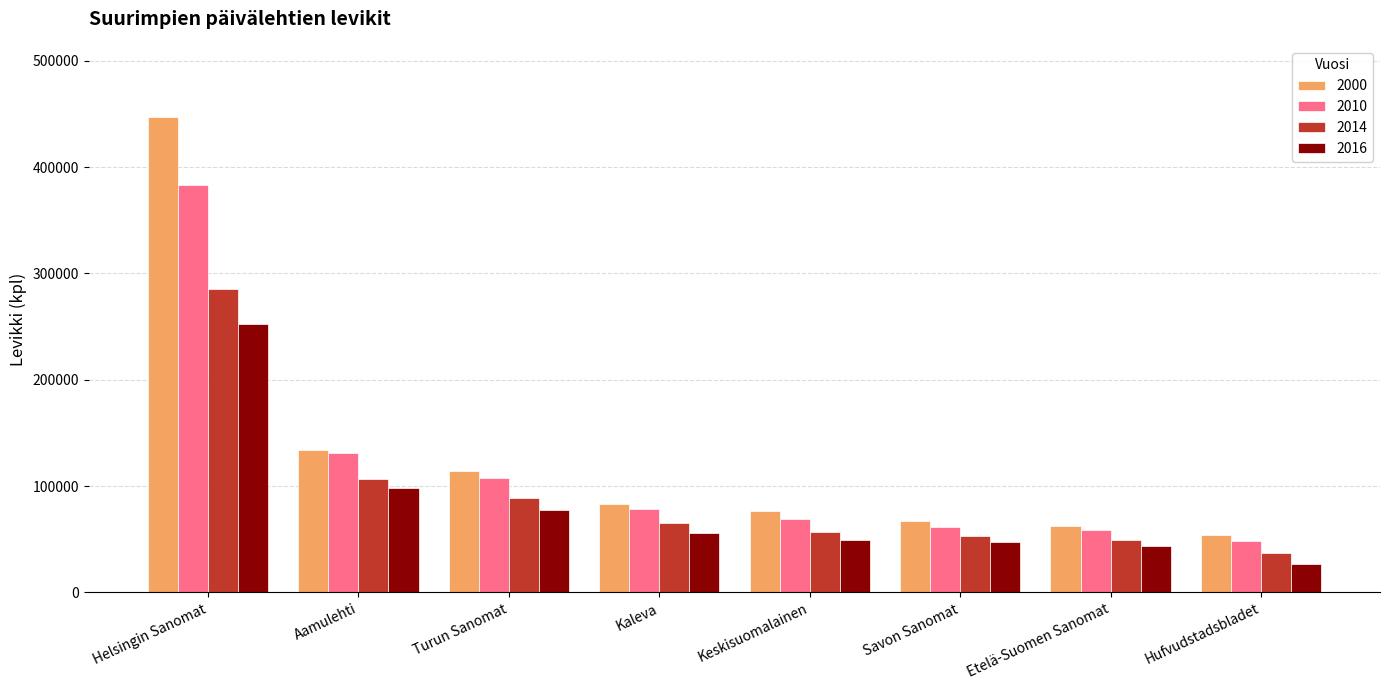

The 2014 series shows 479812 at Helsingin Sanomat. True or false?

False